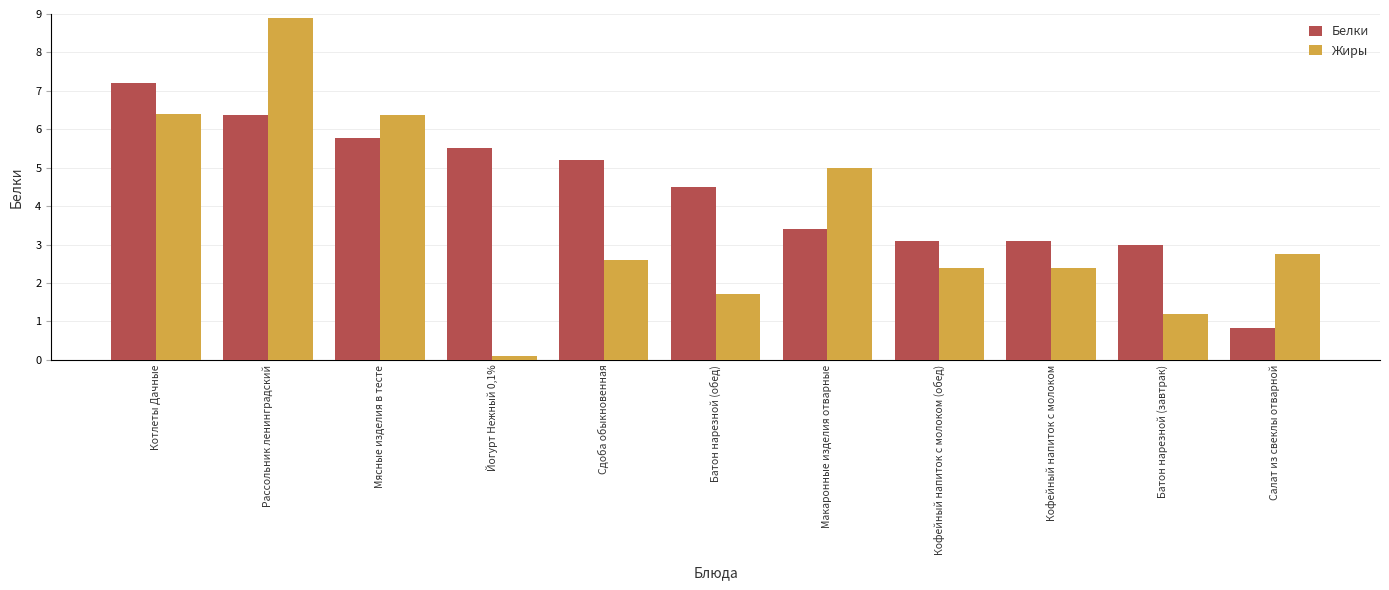

Which label corresponds to the largest value in the chart?

Рассольник ленинградский